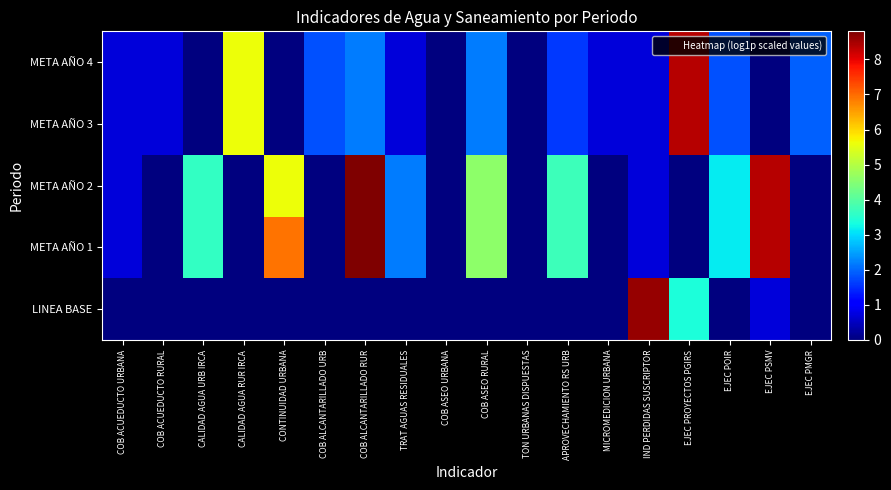

Count the number of data series in this chart.

5